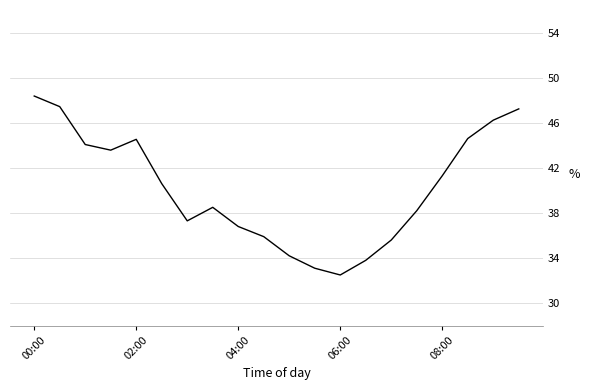

What is the minimum value shown in the chart?

32.5